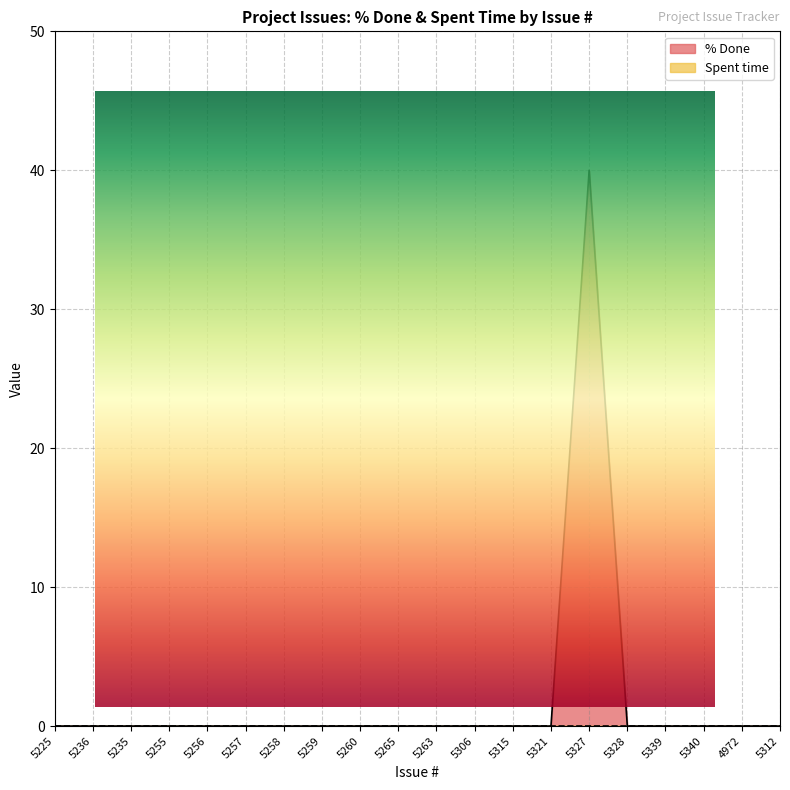

How many lines are shown in the chart?

1